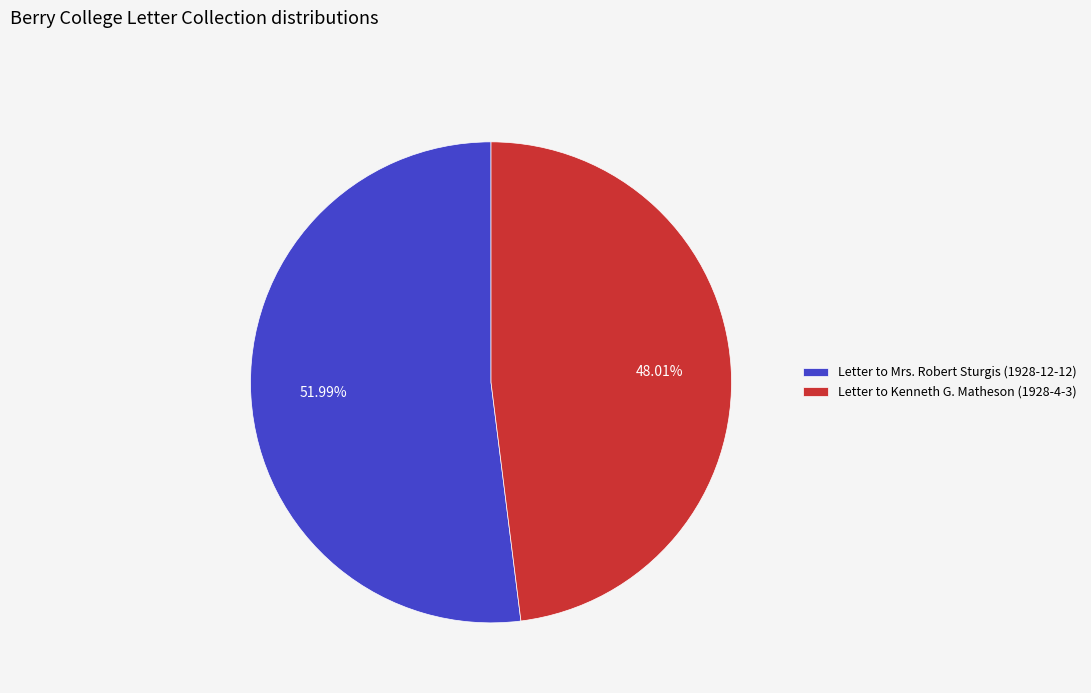

How many slices are in this pie chart?

2